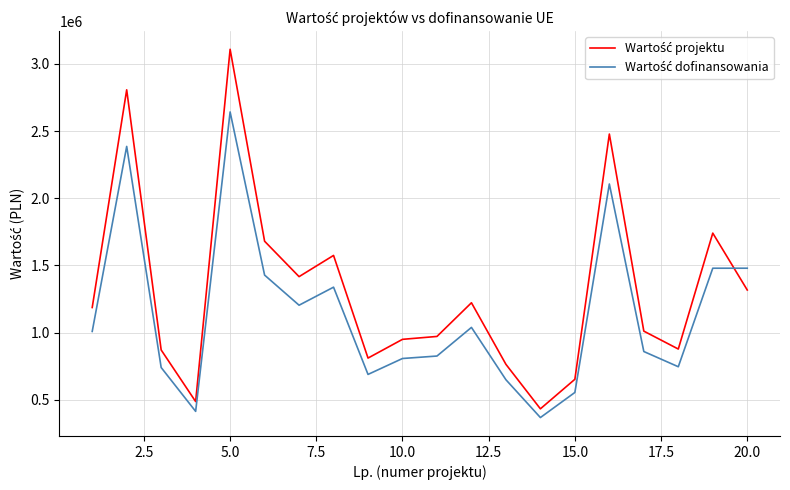

What is the minimum value shown in the chart?

368305.0